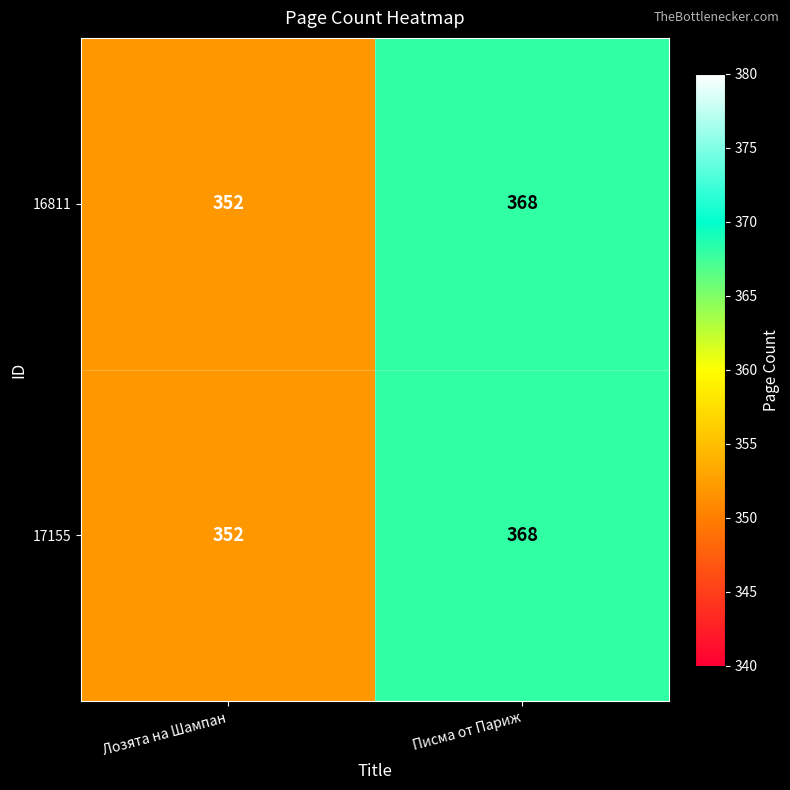

Reading right to left, transcribe all the data shown in this chart.

16811: 368	352
17155: 368	352